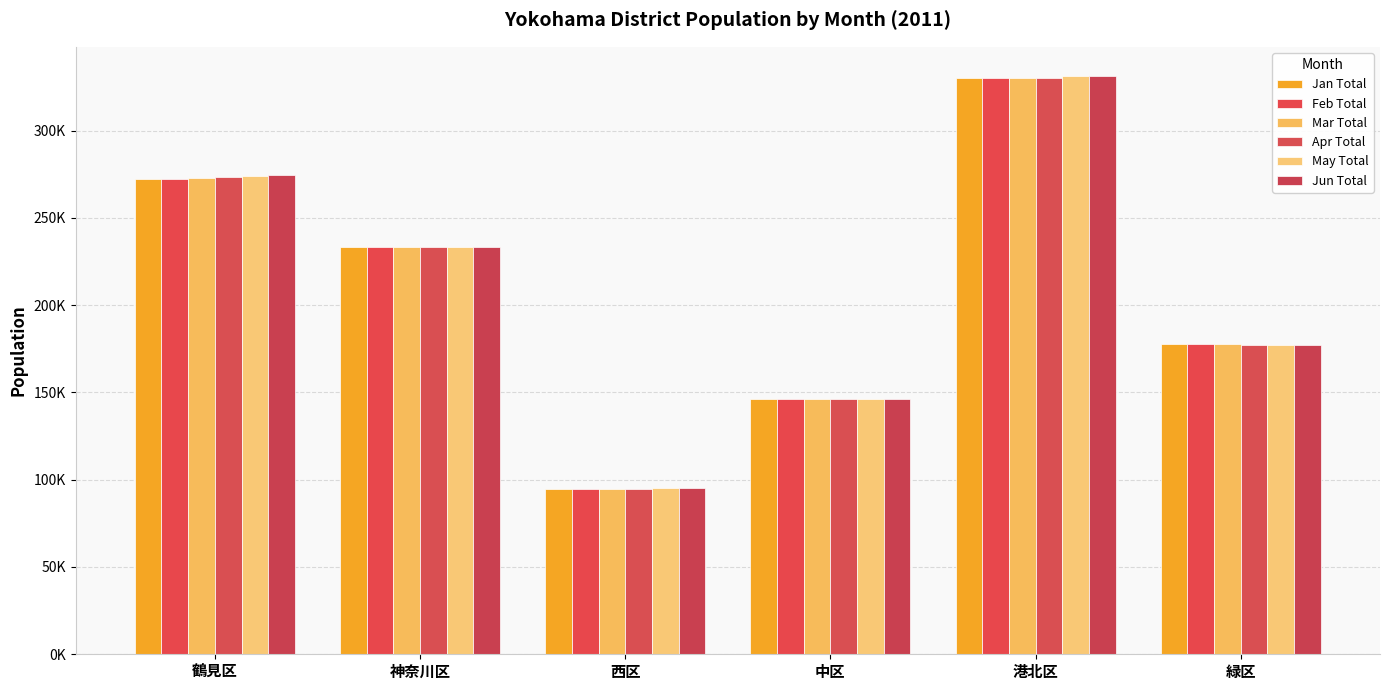

What is the difference between the maximum and minimum values in the Jan Total series?

235008